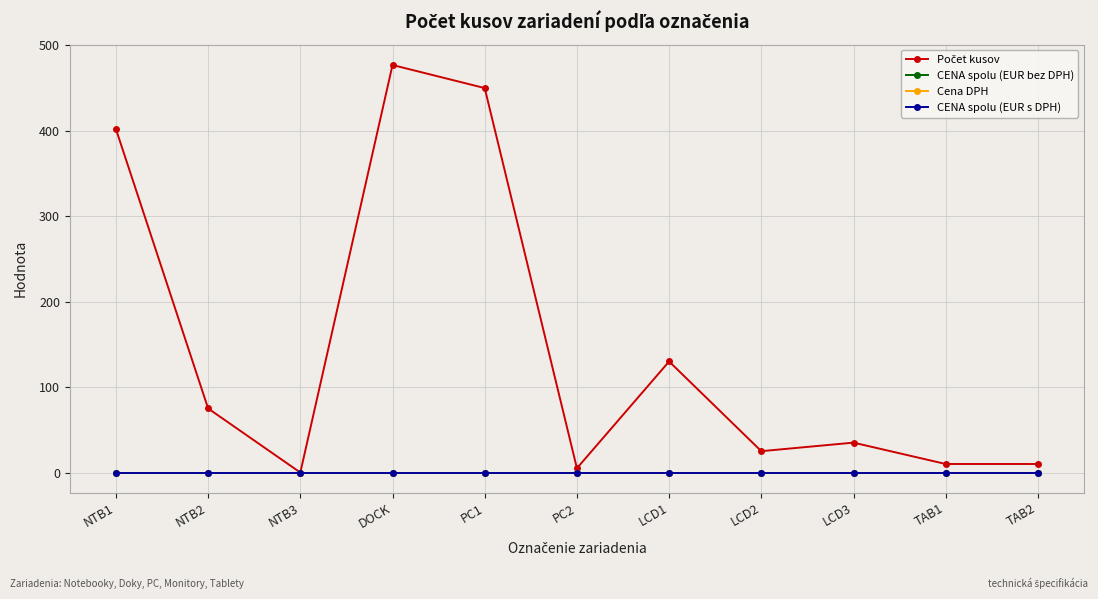

What are all the series names shown in the legend?

Počet kusov, CENA spolu (EUR bez DPH), Cena DPH, CENA spolu (EUR s DPH)